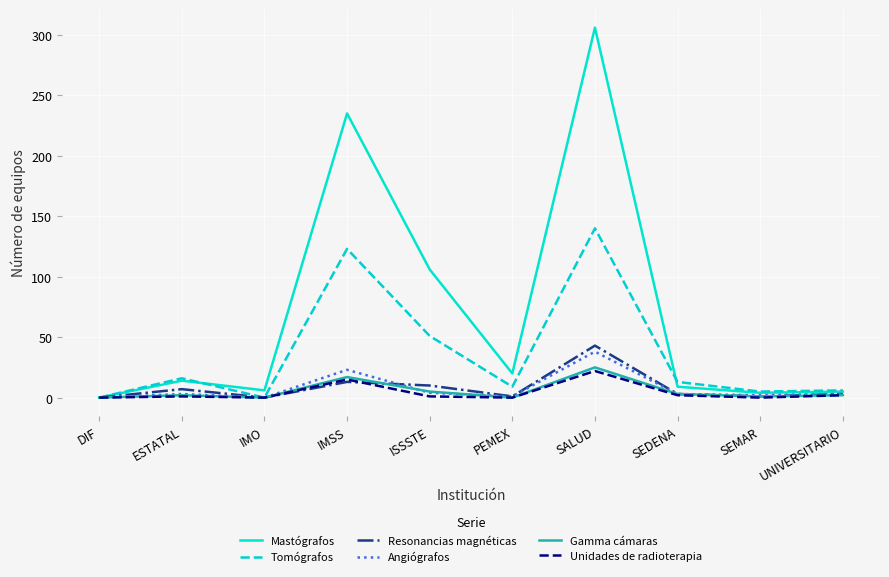

Does the chart have visible grid lines?

Yes